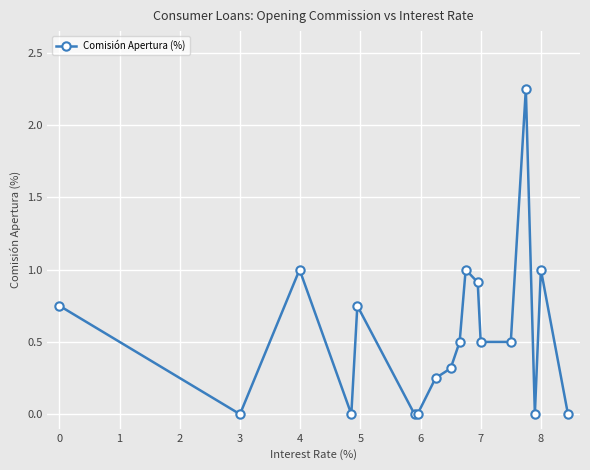

What is the difference between the second highest and minimum values?

1.0